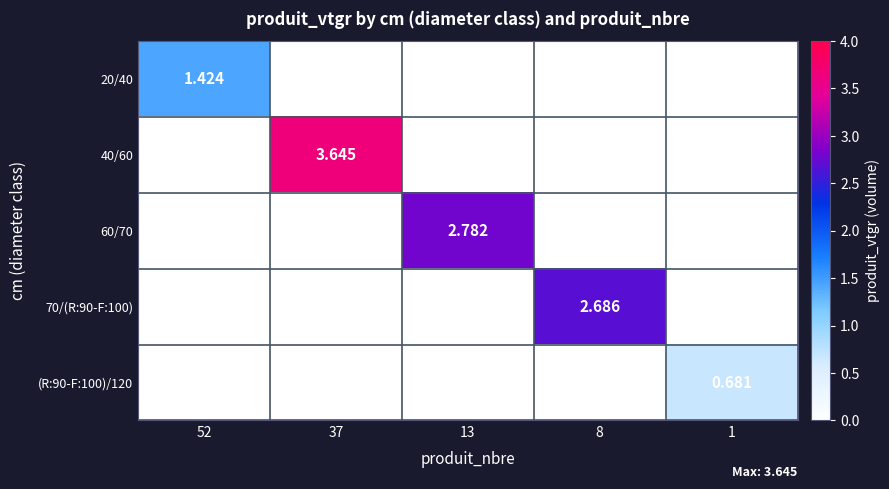

Is the value of 20/40 at 37 greater than the value of 70/(R:90-F:100) at 52?

No